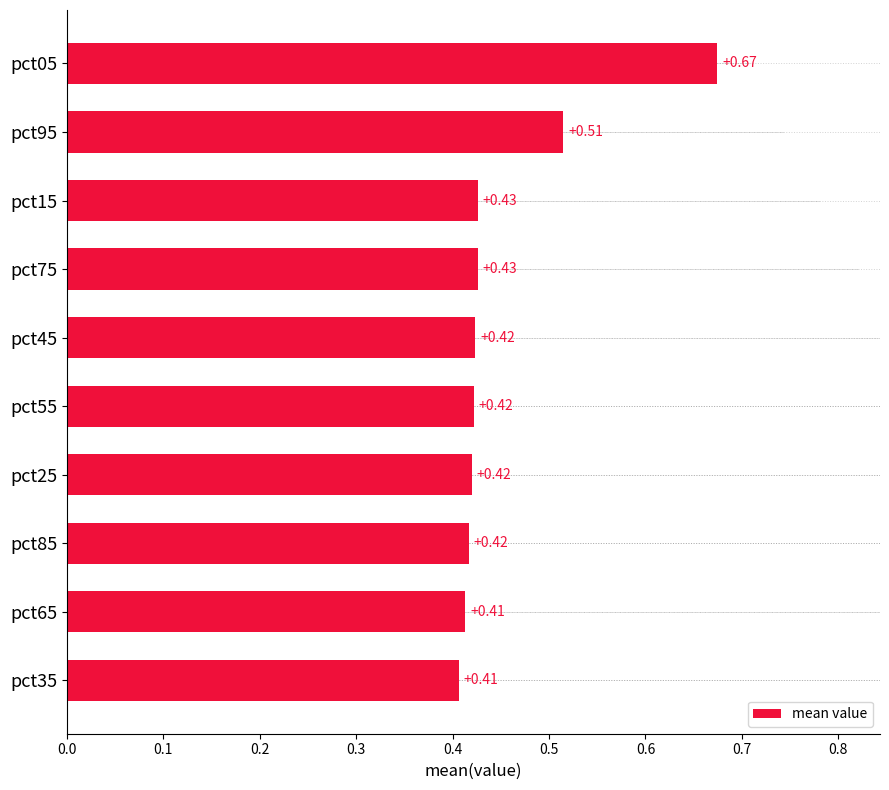

Between pct95 and pct75, which is larger?

pct95